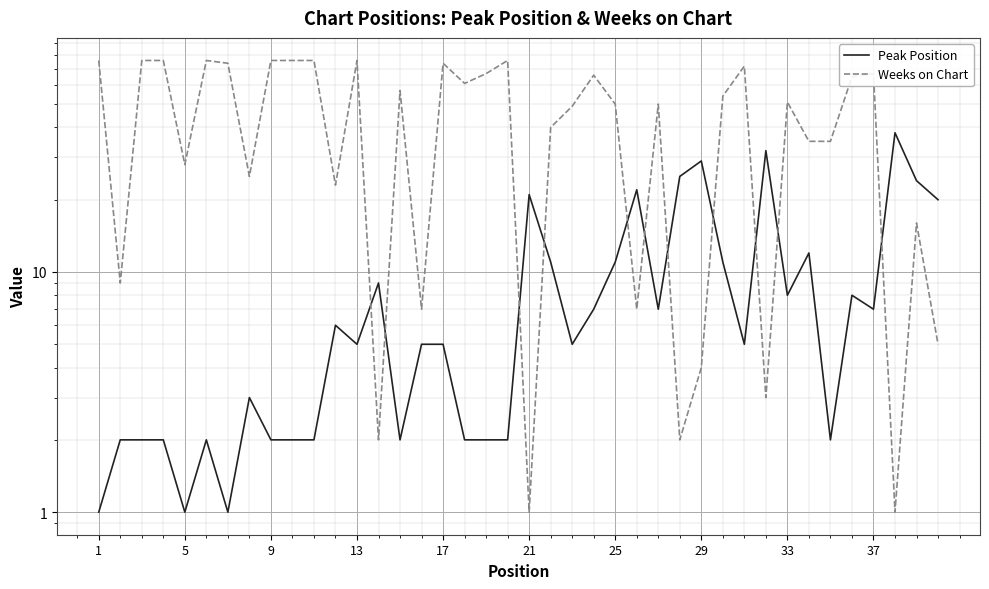

Which series has the largest total across all categories?

Weeks on Chart